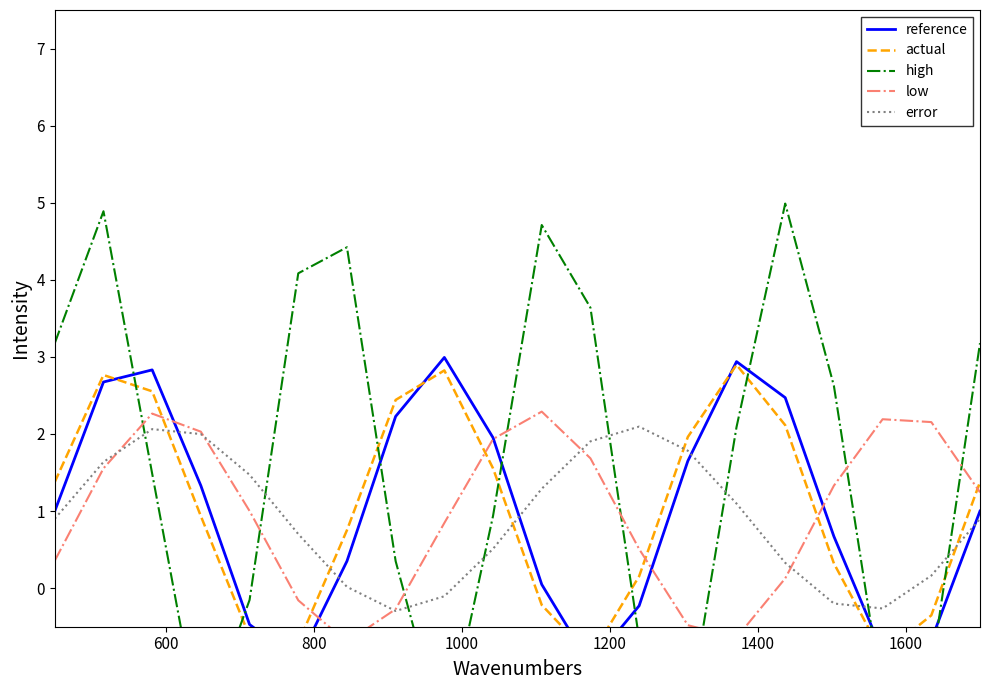

At how many categories does at least one series exceed 0?

20